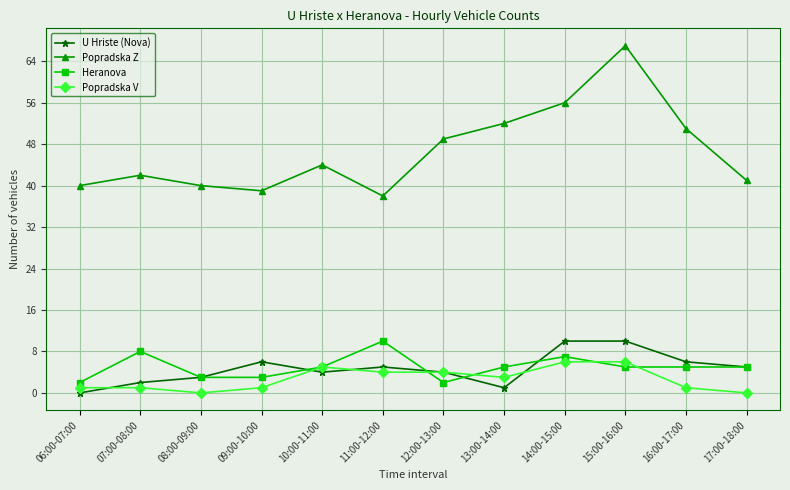

What is the average value of the Popradska V series?

3